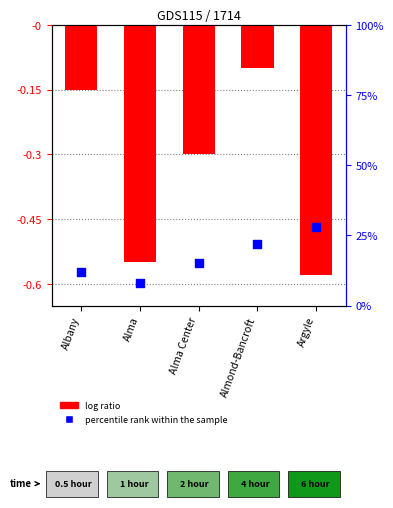

Is the value of log ratio at Alma Center greater than the value of percentile rank within the sample at Argyle?

No